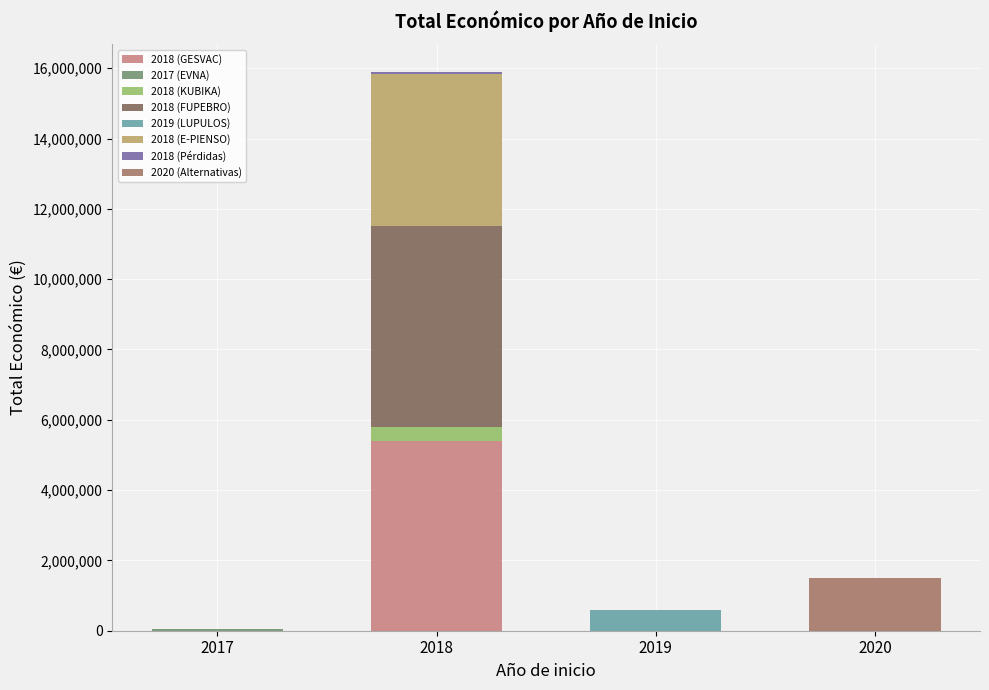

What is the change in value from 2017 (EVNA) to 2019 (LUPULOS)?

+535504